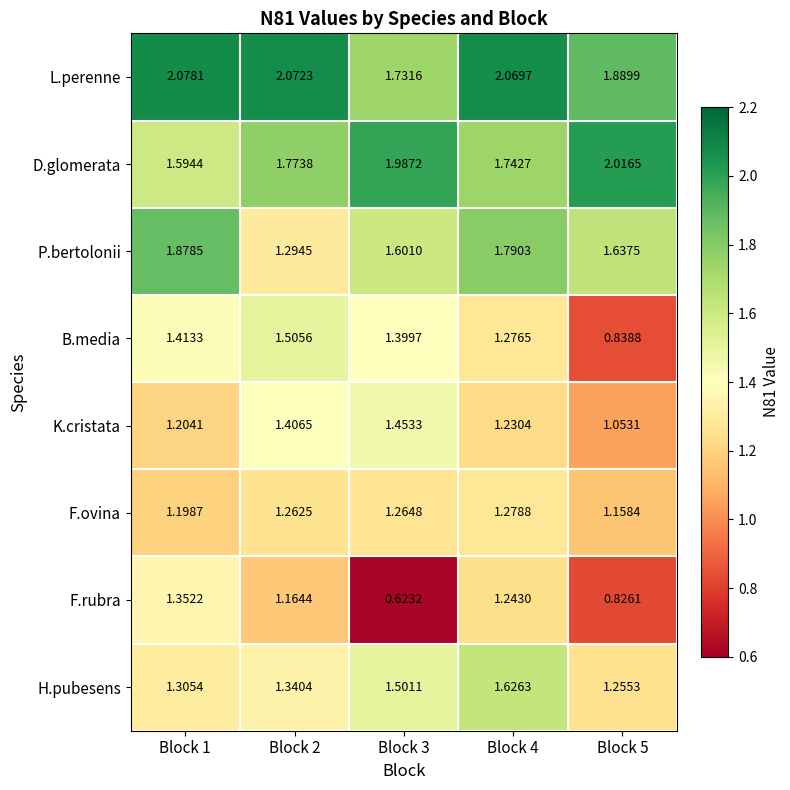

Which series has the widest spread of values?

F.rubra